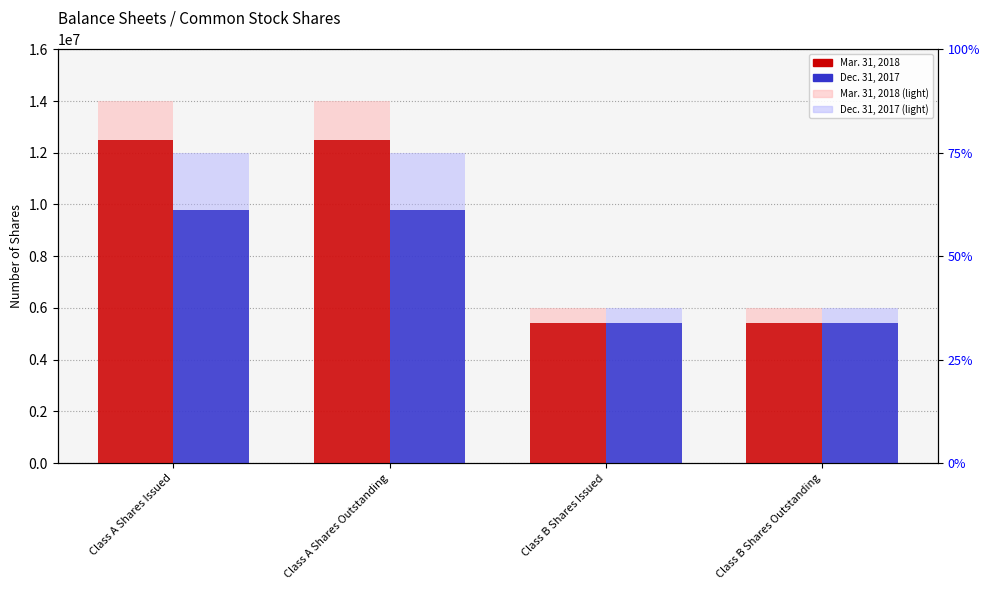

Reading right to left, list all the values displayed in this chart.

Mar. 31, 2018: 5400000	5400000	12483546	12483546
Dec. 31, 2017: 5400000	5400000	9769961	9769961
Mar. 31, 2018 (background): 6000000	6000000	14000000	14000000
Dec. 31, 2017 (background): 6000000	6000000	12000000	12000000